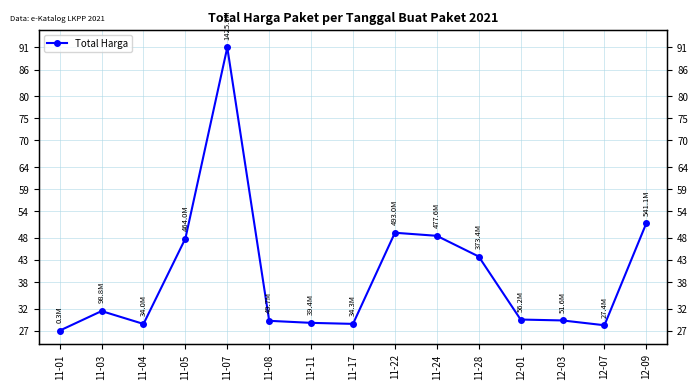

What position from the left is 11-11?

7